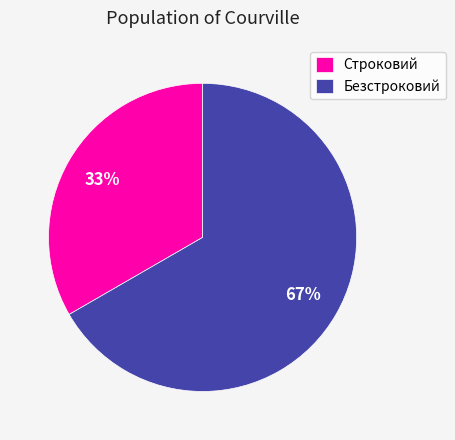

Which slice is the smallest?

Строковий